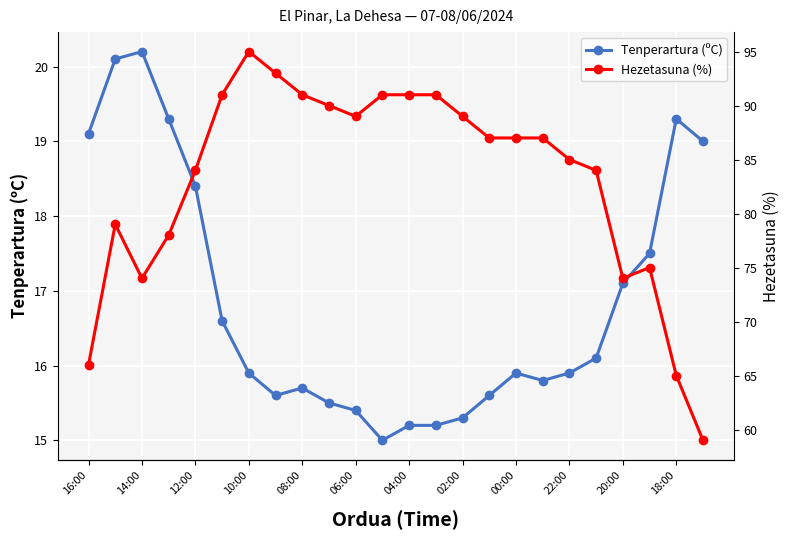

How many lines are shown in the chart?

2